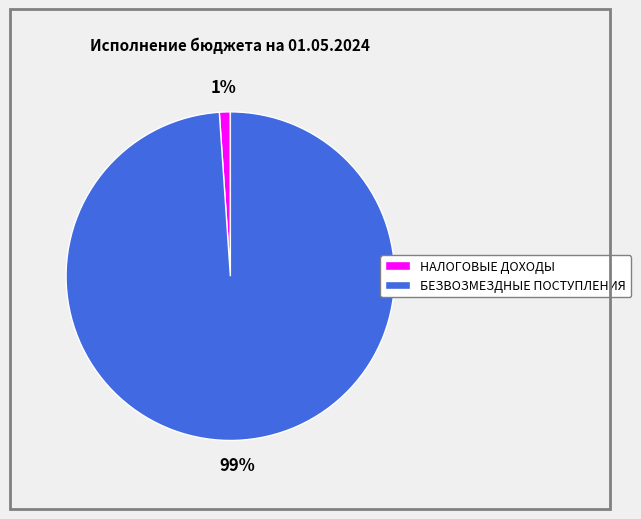

To the nearest percent, what is the difference between the largest and smallest slice percentages?

98%